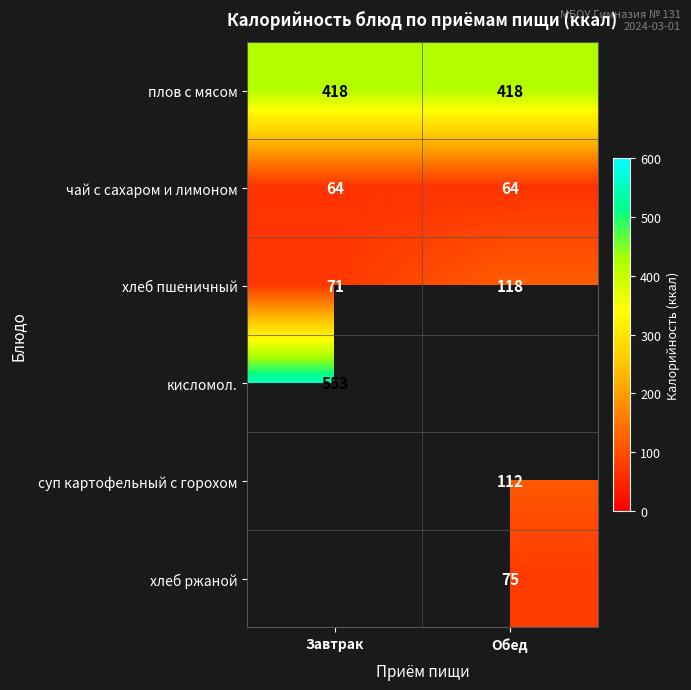

Which label corresponds to the largest value in the chart?

Завтрак